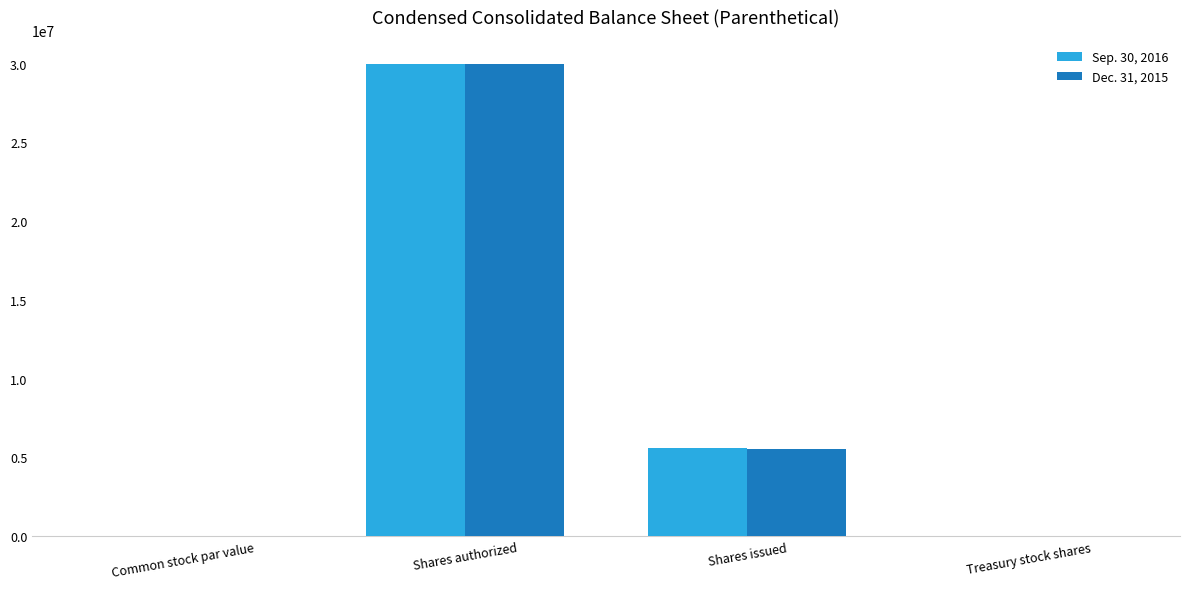

Count the number of data series in this chart.

2